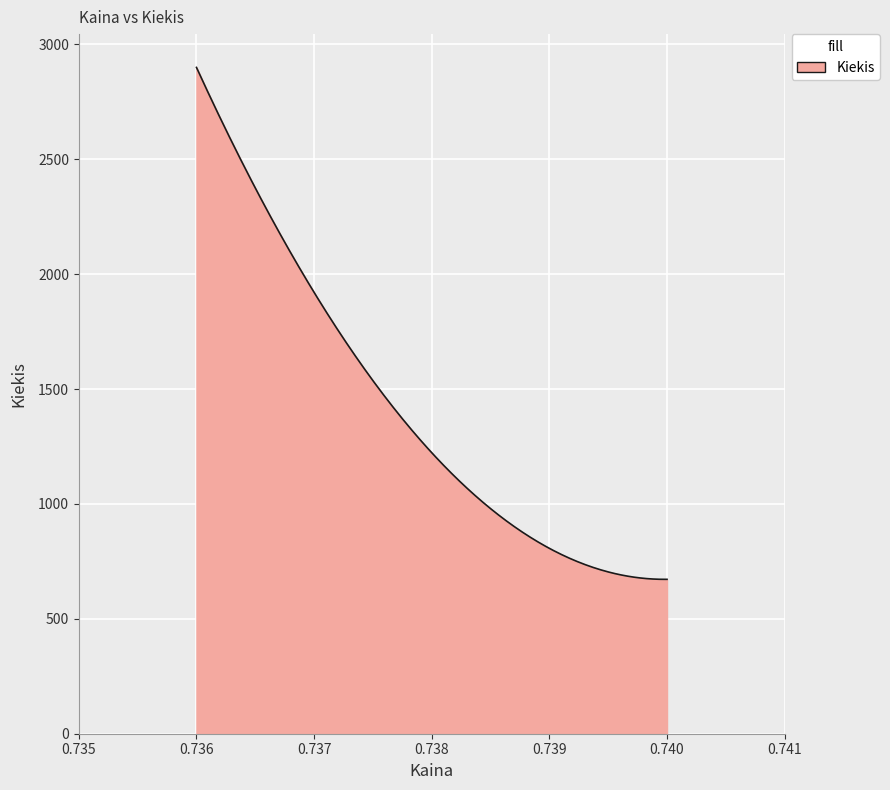

What is the greatest value displayed?

2900.0